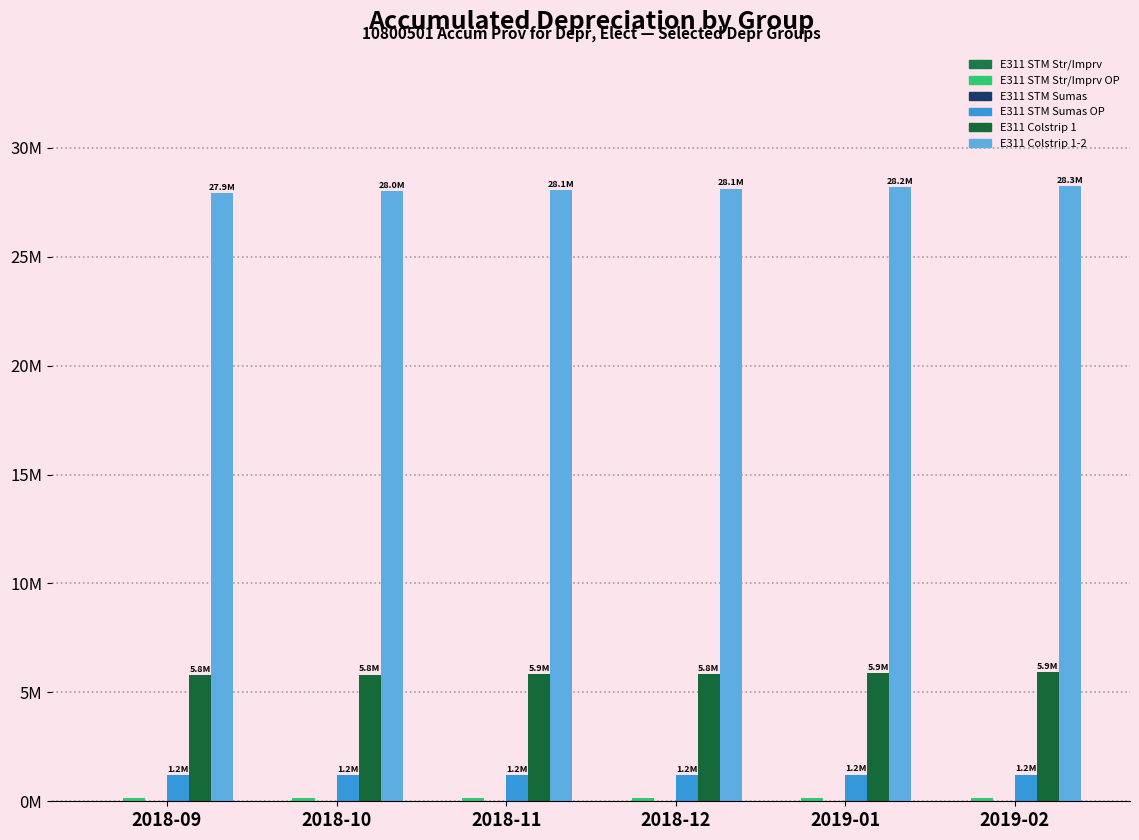

Reading right to left, what are all the values shown in this chart?

E311 STM Str/Imprv: 0.0	0.0	0.0	0.0	0.0	0.0
E311 STM Str/Imprv OP: 0.1	0.1	0.1	0.1	0.1	0.1
E311 STM Sumas: 0.0	0.0	0.0	0.0	0.0	0.0
E311 STM Sumas OP: 1.2	1.2	1.2	1.2	1.2	1.2
E311 Colstrip 1: 5.9	5.9	5.8	5.9	5.8	5.8
E311 Colstrip 1-2: 28.3	28.2	28.1	28.1	28.0	27.9